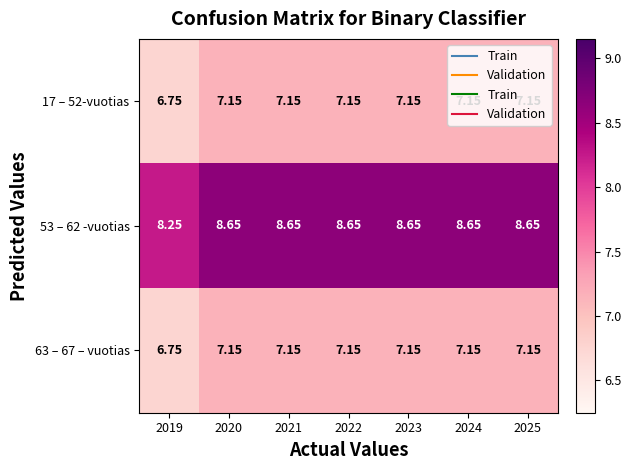

Reading left to right, list all the values displayed in this chart.

17 – 52-vuotias: 2019=6.8	2020=7.2	2021=7.2	2022=7.2	2023=7.2	2024=7.2	2025=7.2
53 – 62 -vuotias: 2019=8.2	2020=8.7	2021=8.7	2022=8.7	2023=8.7	2024=8.7	2025=8.7
63 – 67 – vuotias: 2019=6.8	2020=7.2	2021=7.2	2022=7.2	2023=7.2	2024=7.2	2025=7.2